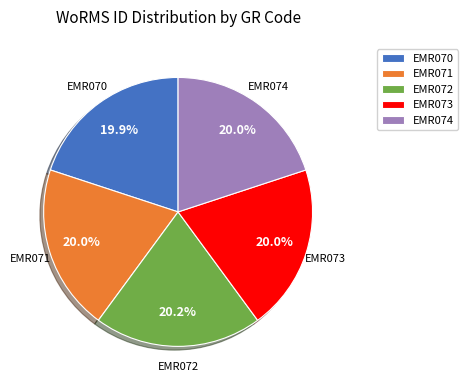

What portion of the pie excludes EMR071?

80.0%